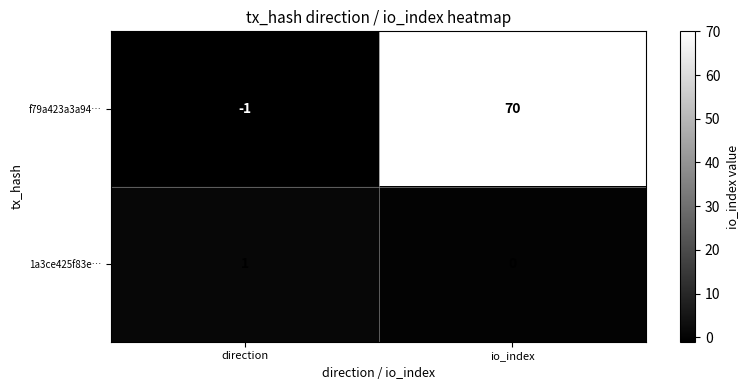

Which series changed the most between direction and io_index?

f79a423a3a94…